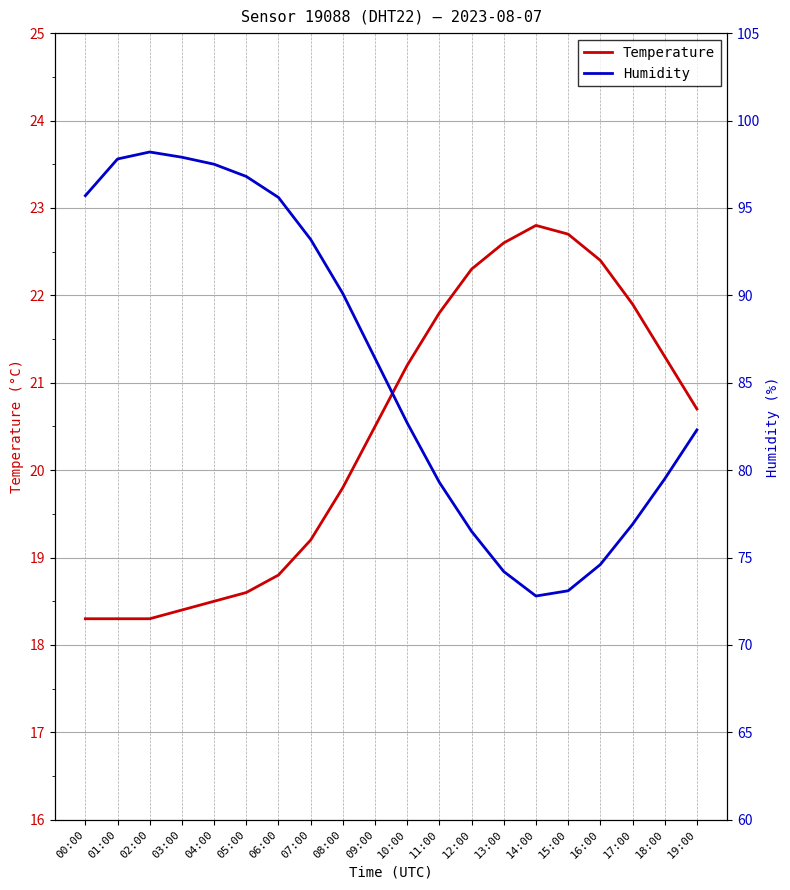

True or false: Humidity has more than 0 interior local peaks.

True